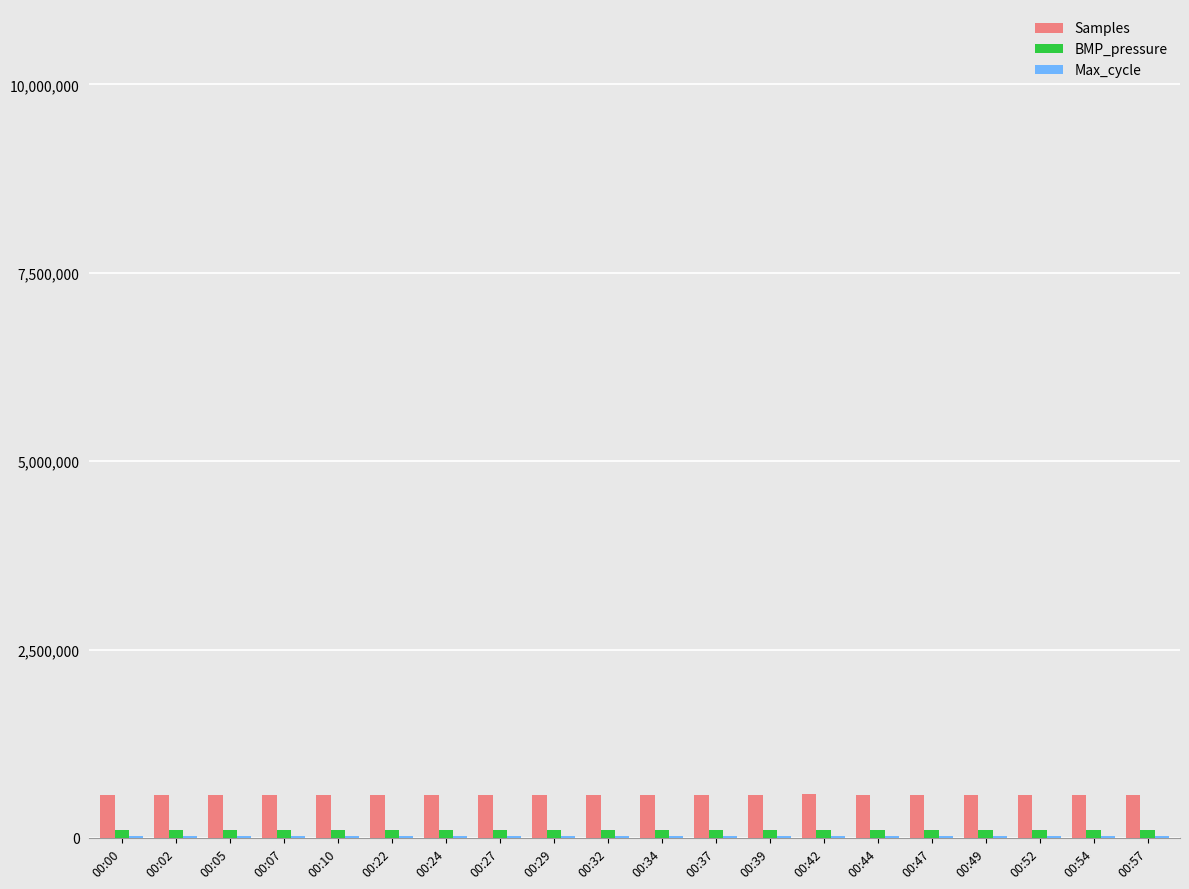

Where does the Samples series first go above 574947?

00:00